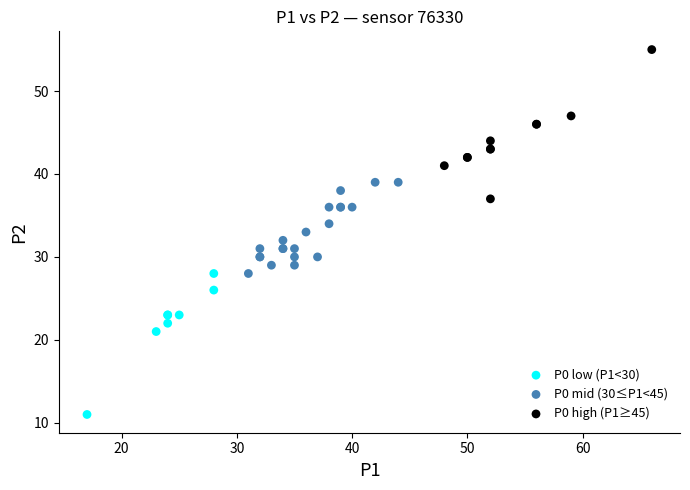

Which series contains the lowest Y value?

P0 low (P1<30)